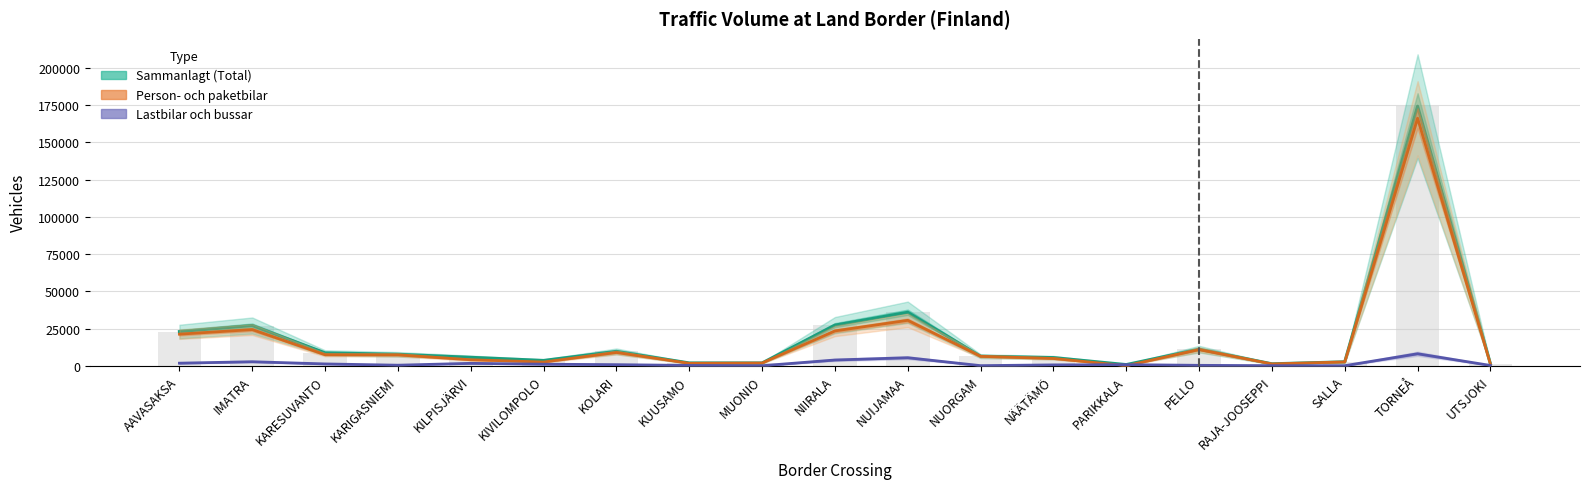

What position from the right is AAVASAKSA?

19